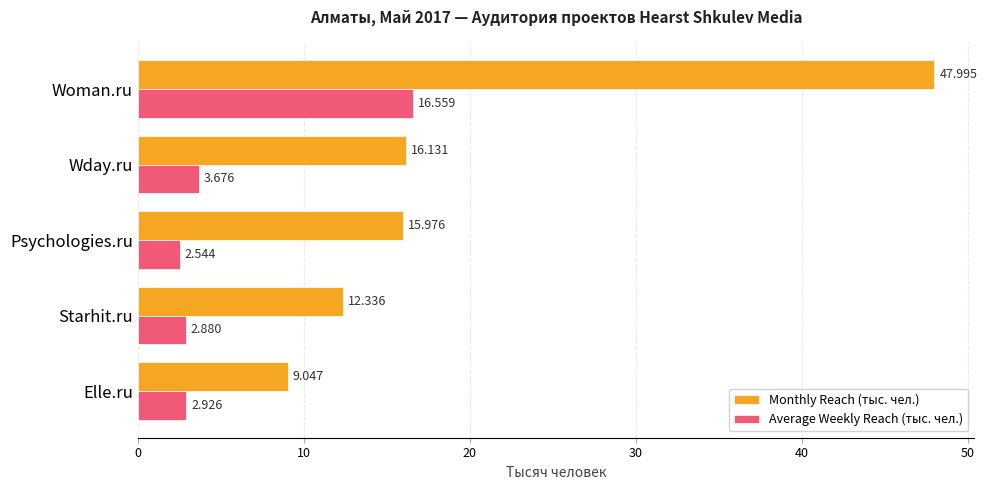

What is the average value of the Average Weekly Reach (тыс. чел.) series?

5.7